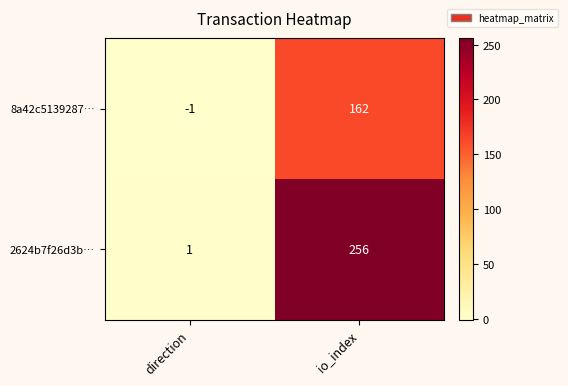

Rank the series at direction from lowest to highest value.

8a42c5139287…, 2624b7f26d3b…